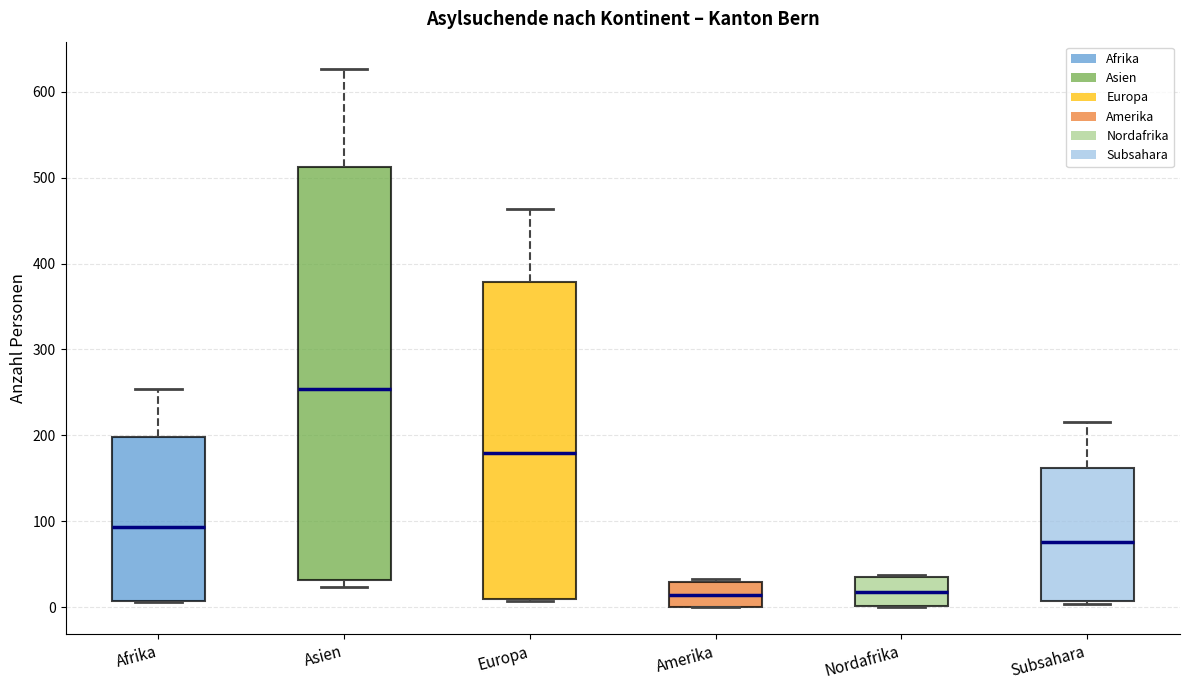

Reading left to right, transcribe this box plot: for each box, give where its median line is, the range the box spans, and where its two whiskers end, as read against the y-axis. The values are not printed on the chart, so give them approximately, as read against the axis.

Afrika: median 90, box 10 to 200, whiskers 10 to 250
Asien: median 250, box 30 to 510, whiskers 20 to 630
Europa: median 180, box 10 to 380, whiskers 10 to 460
Amerika: median 10, box 0 to 30, whiskers 0 to 30 (just above the box's upper edge)
Nordafrika: median 20, box 0 to 30, whiskers 0 to 40
Subsahara: median 80, box 10 to 160, whiskers 0 to 220